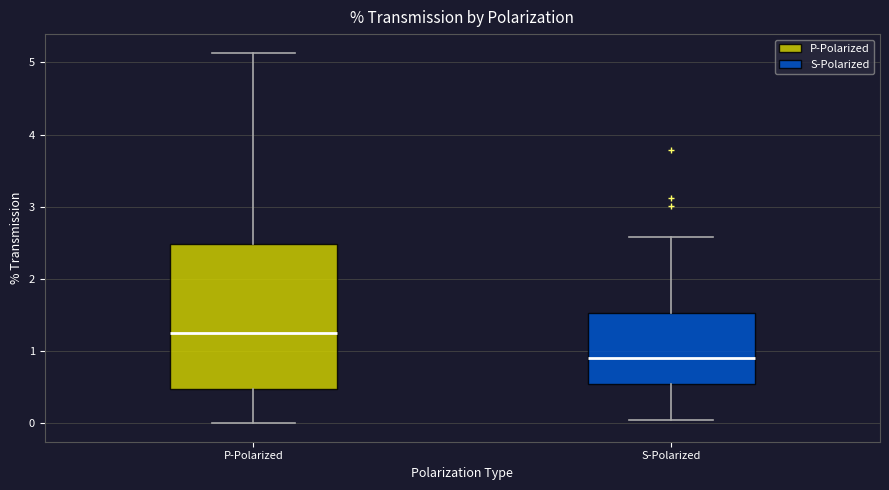

Reading left to right, read every box against the y-axis: the position of its median line, the range the box covers, and the ends of its whiskers. The values are not printed on the chart, so give them approximately, as read against the axis.

P-Polarized: median 1.2, box 0.5 to 2.5, whiskers 0.0 to 5.1
S-Polarized: median 0.9, box 0.5 to 1.5, whiskers 0.0 to 2.6